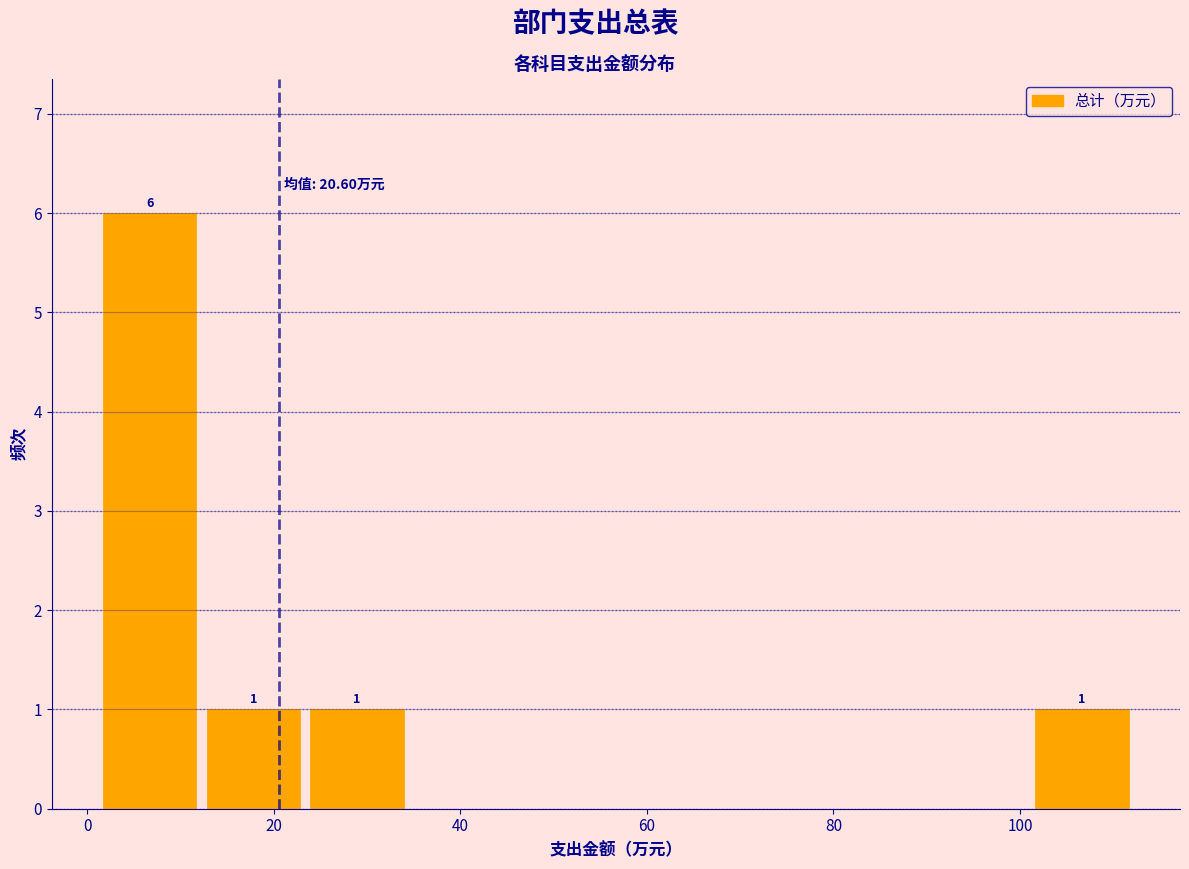

Which range on the x-axis has the tallest bar?

2 to 12